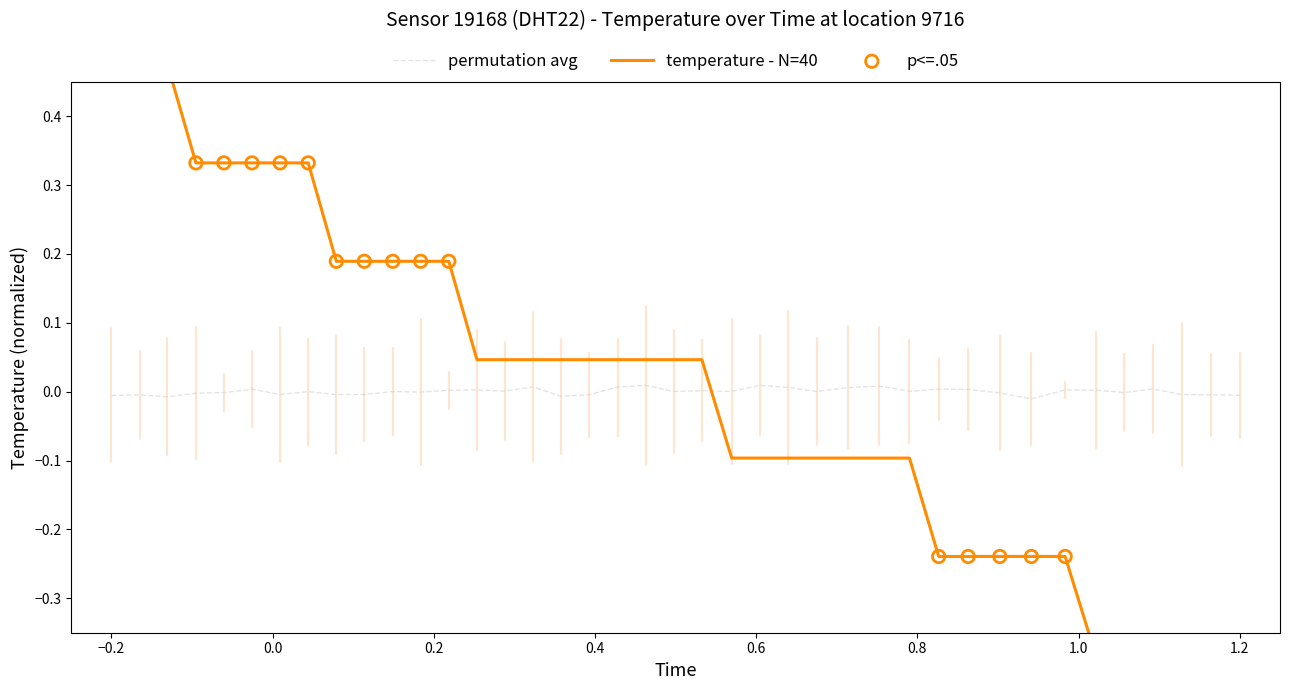

What is the change in value from 24 to 29?

-0.1